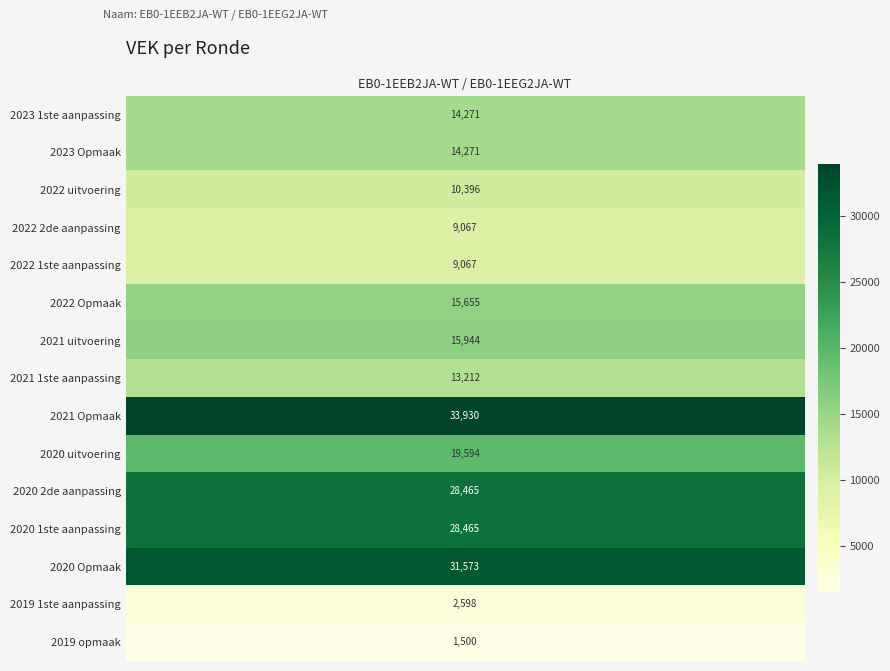

List the labels in order of value, largest first.

2021 Opmaak, 2020 Opmaak, 2020 2de aanpassing, 2020 1ste aanpassing, 2020 uitvoering, 2021 uitvoering, 2022 Opmaak, 2023 1ste aanpassing, 2023 Opmaak, 2021 1ste aanpassing, 2022 uitvoering, 2022 2de aanpassing, 2022 1ste aanpassing, 2019 1ste aanpassing, 2019 opmaak